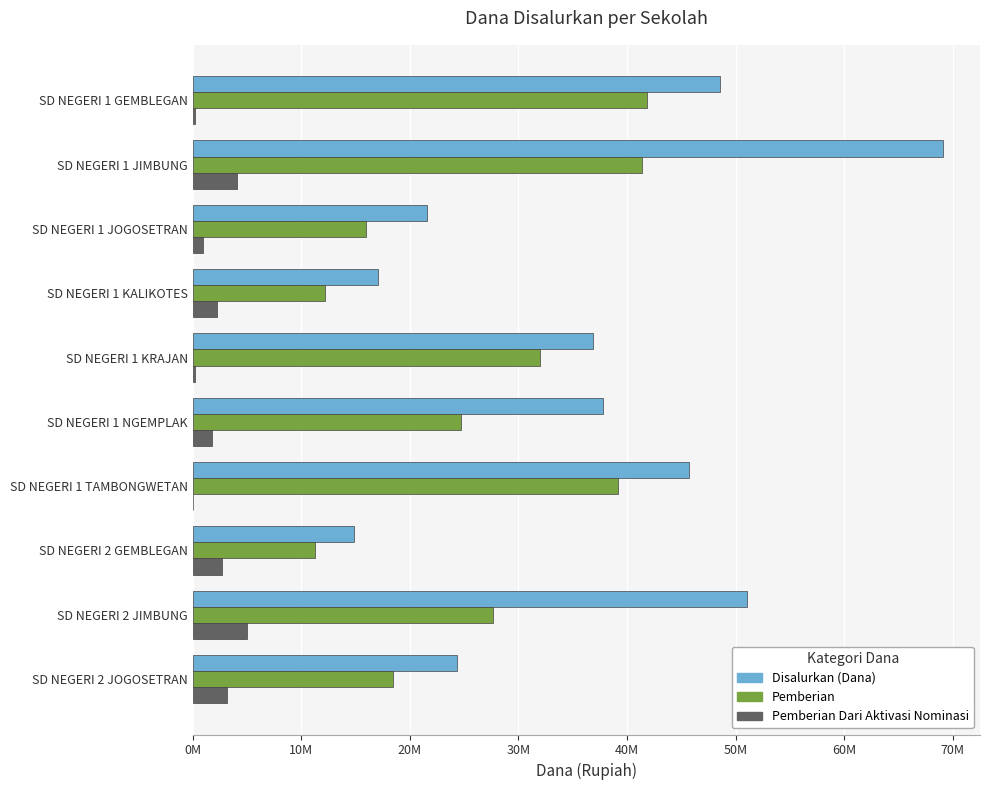

Where is Pemberian nearest to the value 26550000?

SD NEGERI 2 JIMBUNG